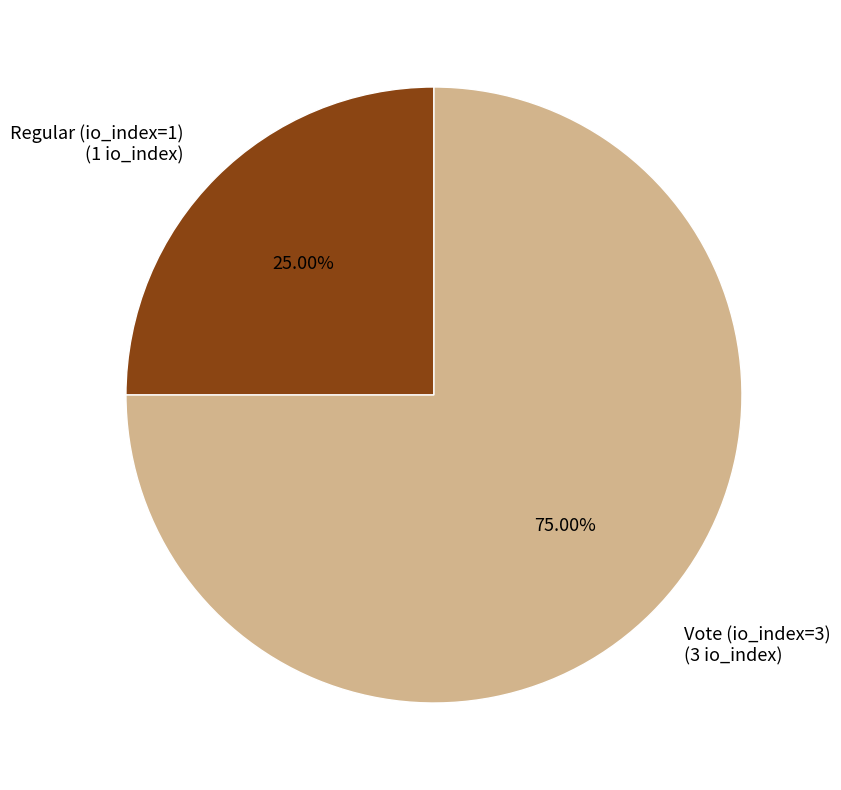

To the nearest percent, what portion does Regular (io_index=1) represent?

25%